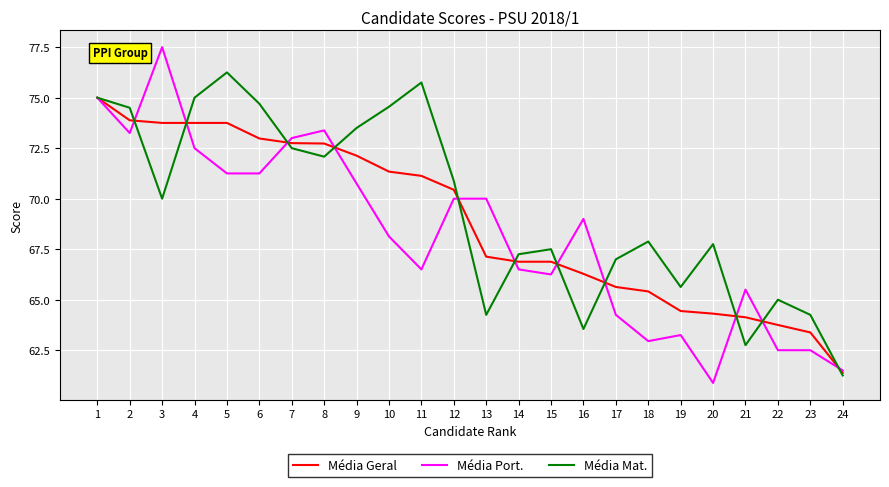

The Média Mat. series shows 120.8 at 8. True or false?

False